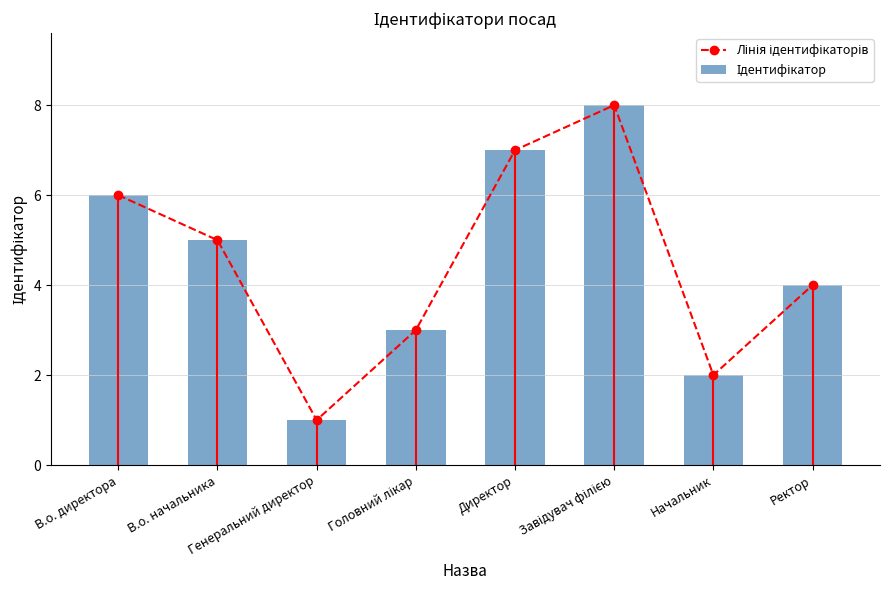

The value of Ідентифікатор at Завідувач філією is 8. True or false?

True